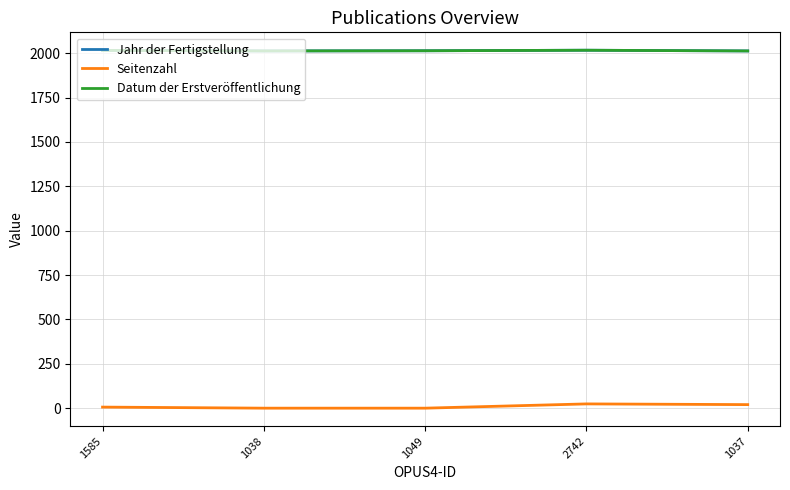

What is the sum of all Jahr der Fertigstellung values?

10073